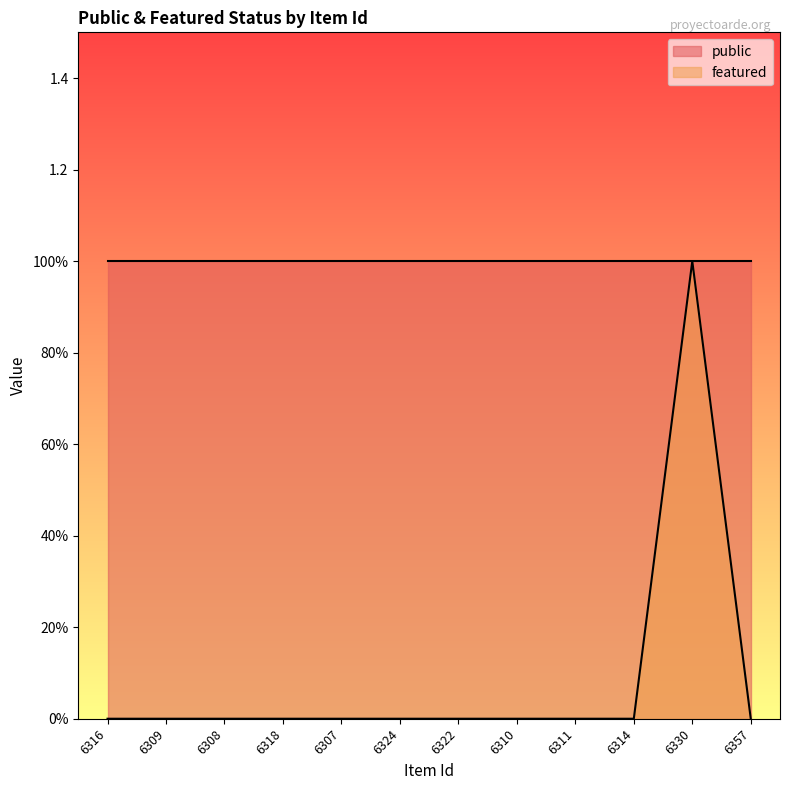

What is the label of the 10th point from the left?

6314